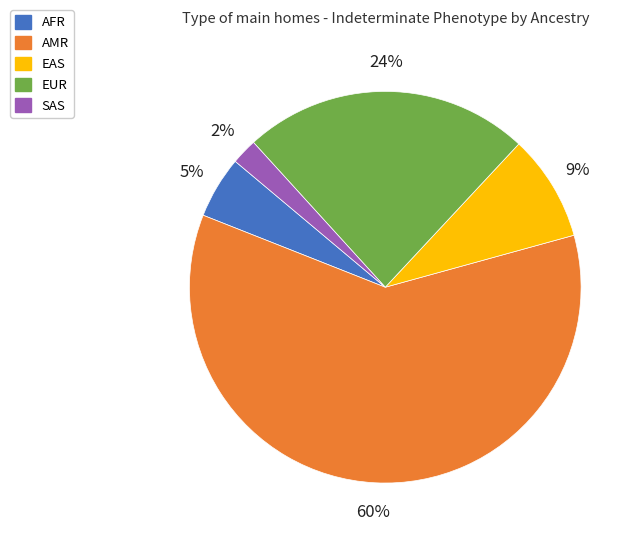

True or false: SAS accounts for 2% of the total.

True